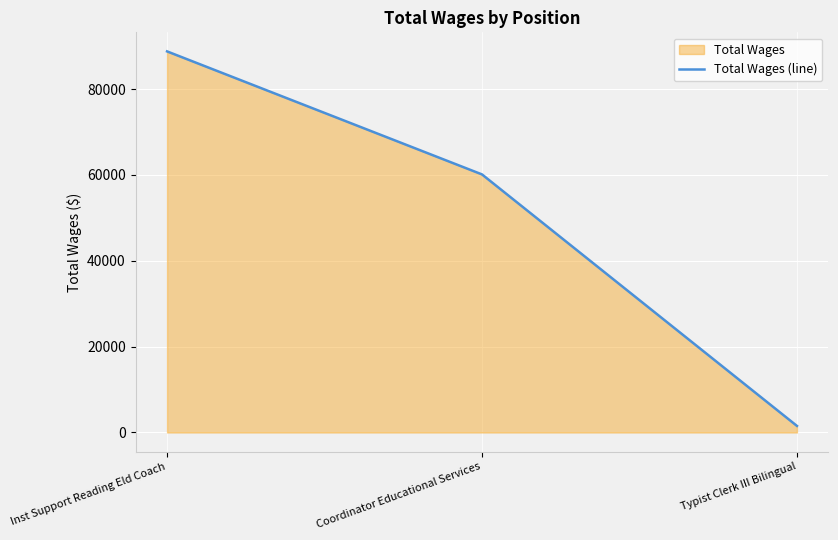

How many values are between 1530 and 88762?

3